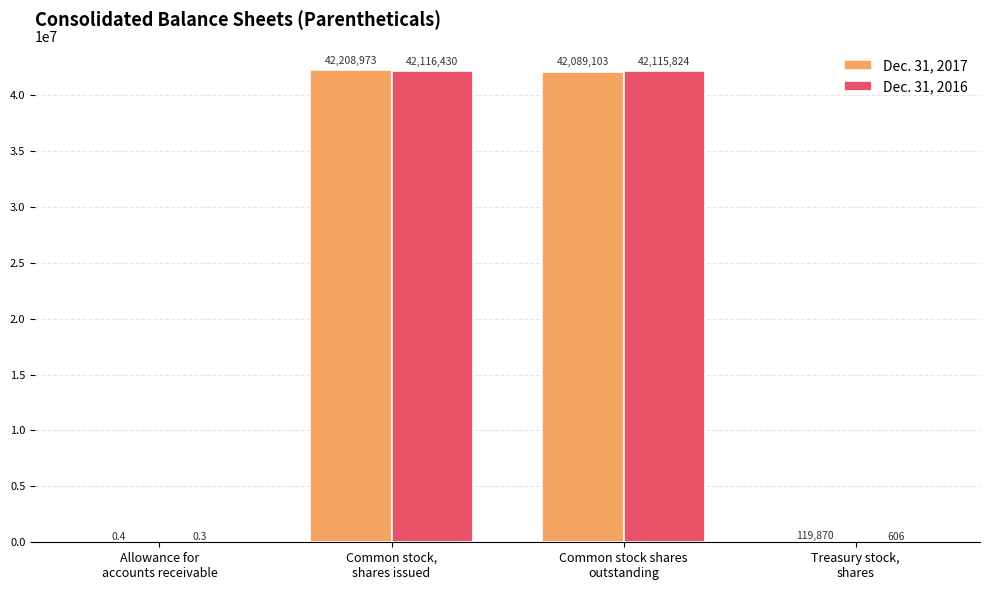

Are the bars horizontal?

No